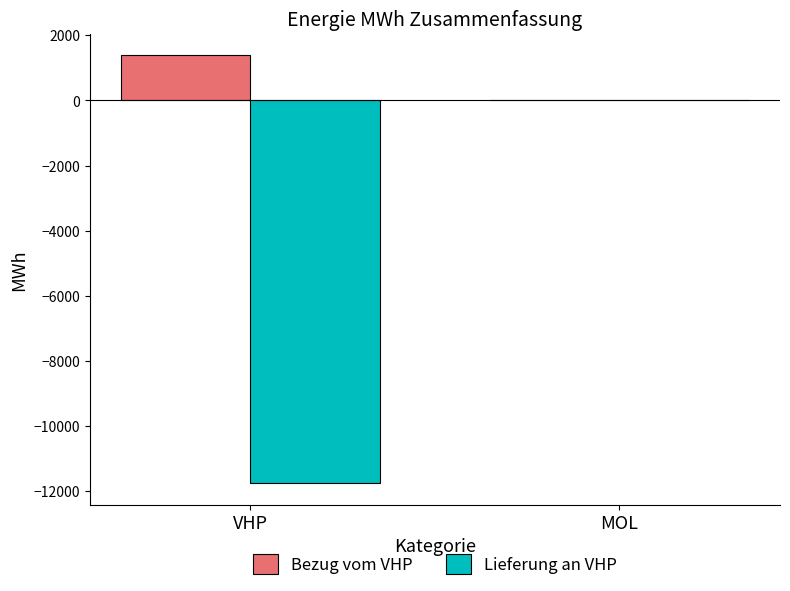

Are the bars horizontal?

No